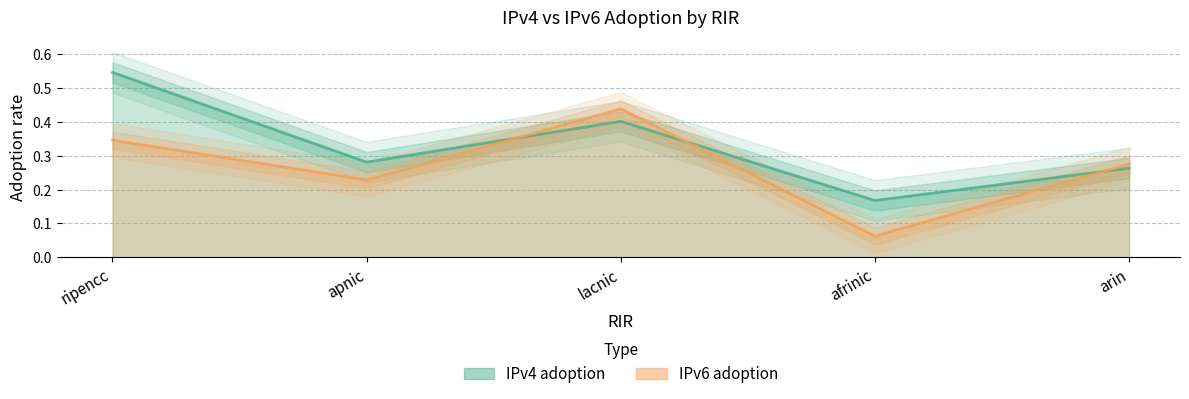

What is the sum of all IPv6 adoption values?

1.4